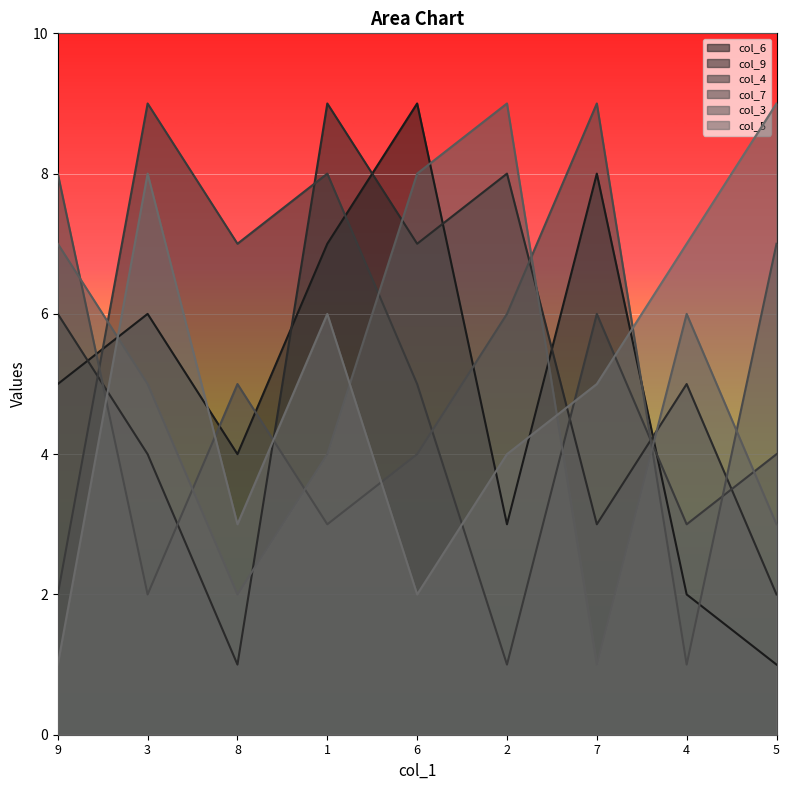

Rank the categories by col_3 value from highest to lowest.

2, 6, 9, 4, 3, 1, 5, 8, 7